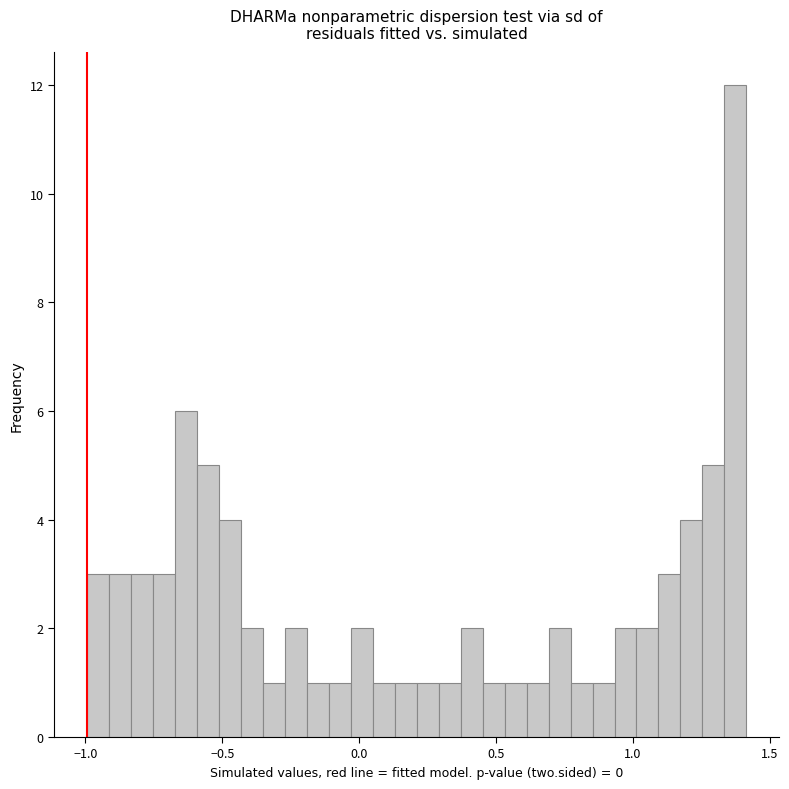

Read against the x-axis, roughly where is the centre of the tallest bar?

1.35